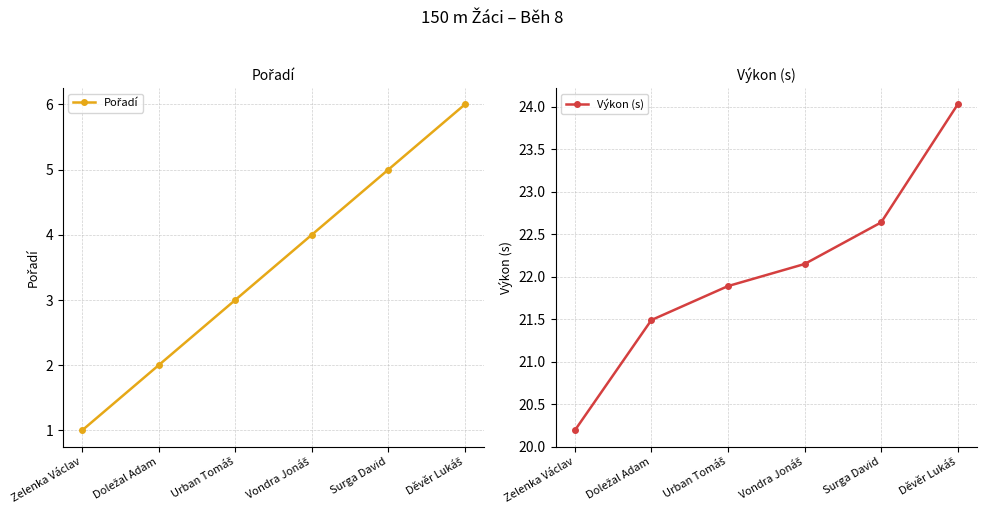

How many Pořadí values are between 2 and 5?

4